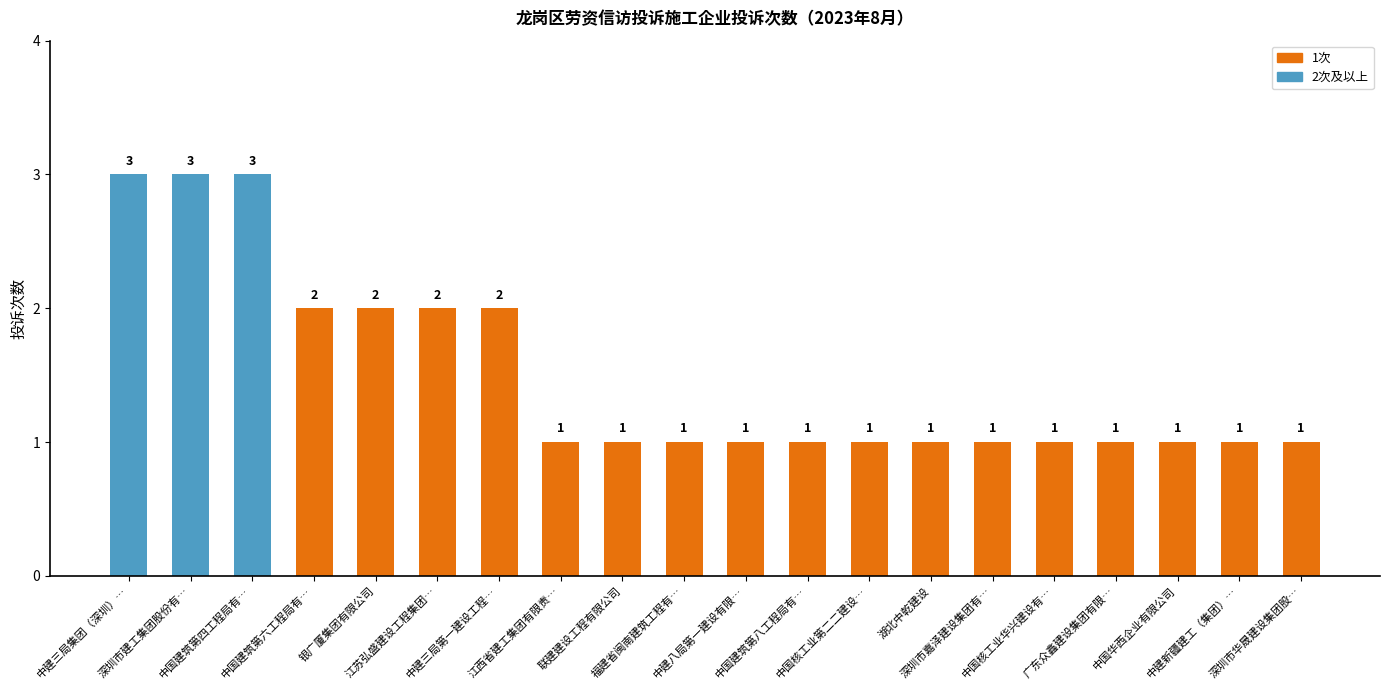

Reading right to left, transcribe all the data shown in this chart.

深圳市华晟建设集团股…=1	中建新疆建工（集团）…=1	中国华西企业有限公司=1	广东众鑫建设集团有限…=1	中国核工业华兴建设有…=1	深圳市嘉泽建设集团有…=1	湖北中乾建设=1	中国核工业第二二建设…=1	中国建筑第八工程局有…=1	中建八局第一建设有限…=1	福建省闽南建筑工程有…=1	联建建设工程有限公司=1	江西省建工集团有限责…=1	中建三局第一建设工程…=2	江苏弘盛建设工程集团…=2	银广厦集团有限公司=2	中国建筑第六工程局有…=2	中国建筑第四工程局有…=3	深圳市建工集团股份有…=3	中建三局集团（深圳）…=3